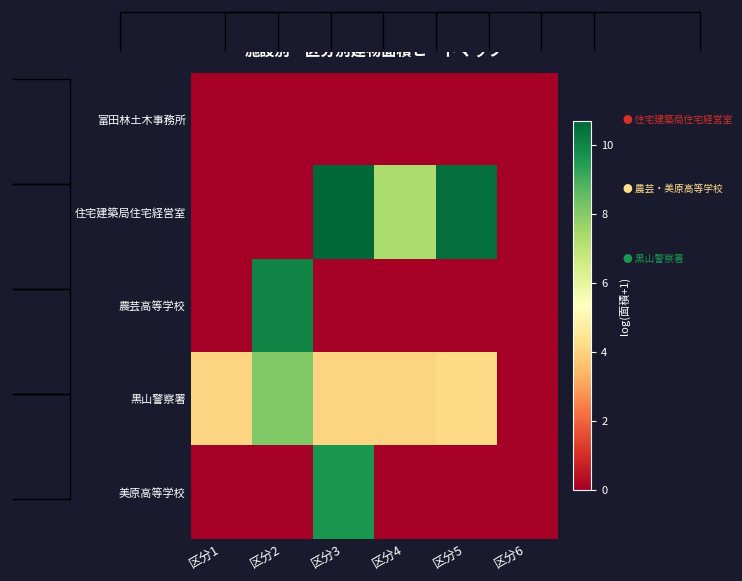

What is the spread (max minus min) of values at 区分3?

10.7